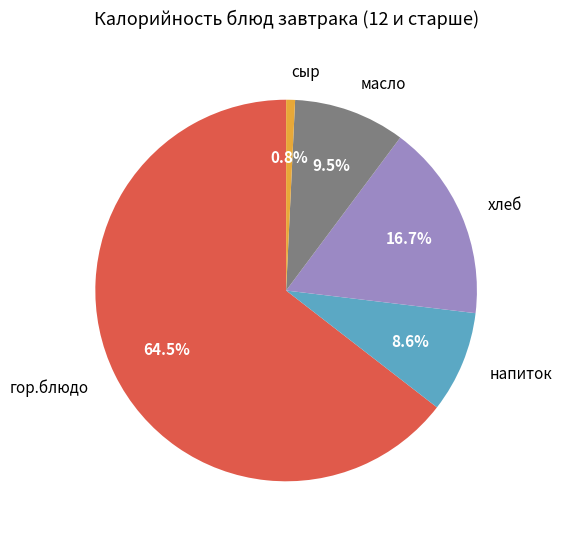

How many segments does this pie chart have?

5